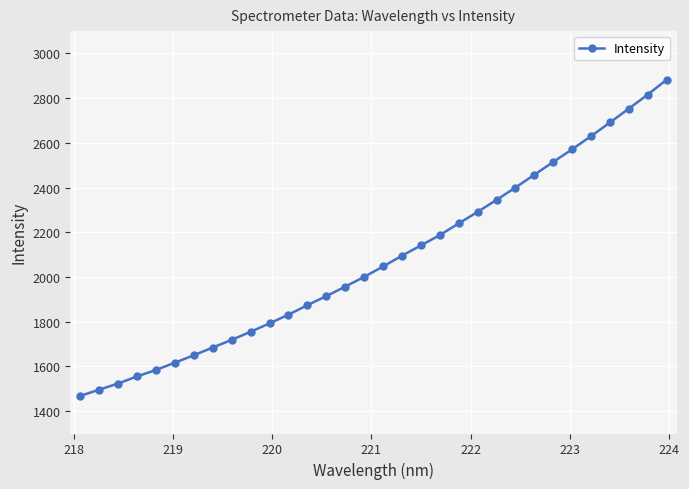

What is the value of the 26th point from the left?

2514.9